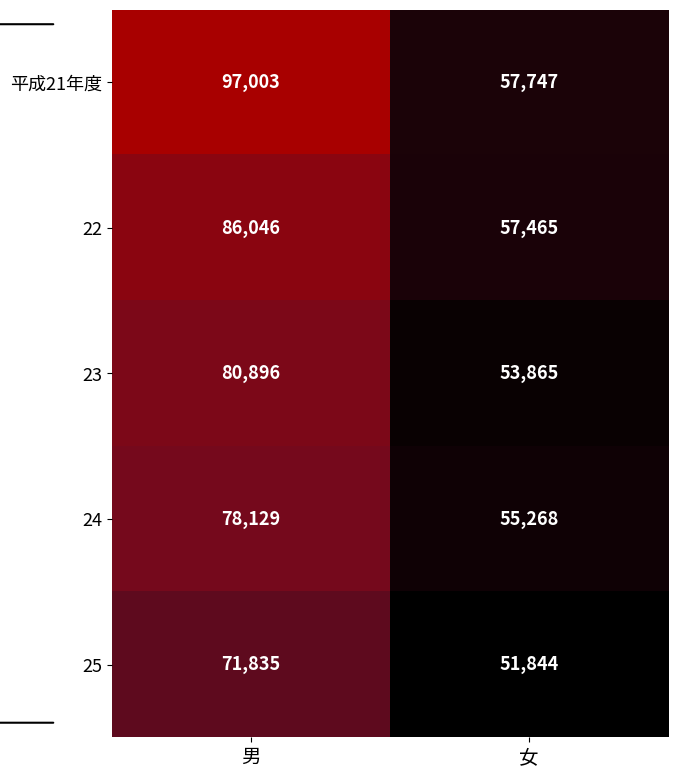

At which label does 25 reach its peak?

男